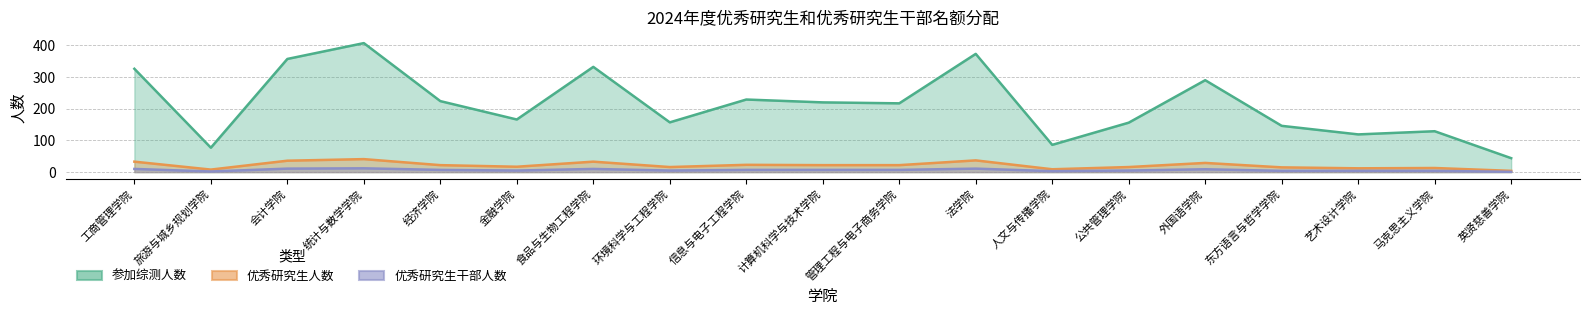

True or false: 参加综测人数 and 优秀研究生人数 cross at least once.

False